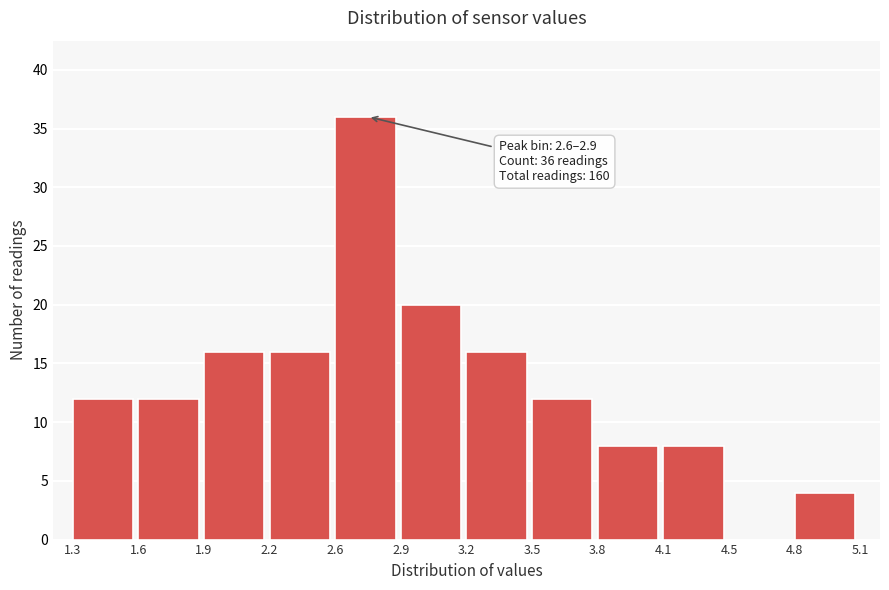

Reading right to left, list all the values displayed in this chart.

4.8=4	4.5=0	4.1=8	3.8=8	3.5=12	3.2=16	2.9=20	2.6=36	2.2=16	1.9=16	1.6=12	1.3=12